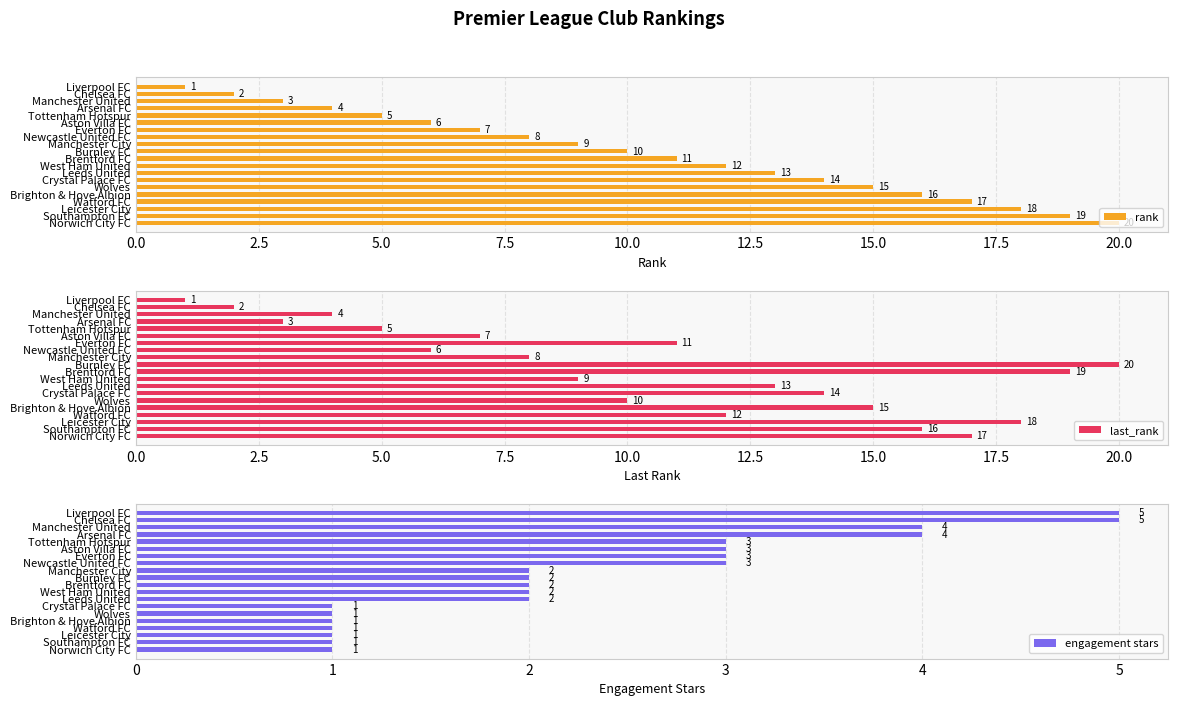

What is the difference between the last_rank values at Newcastle United FC and Arsenal FC?

3